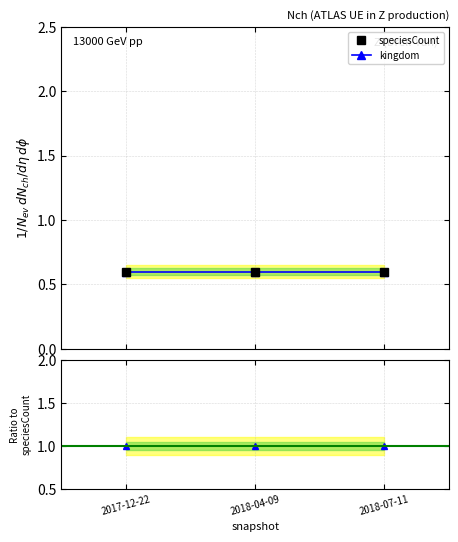

The speciesCount series shows 0.6 at 2018-07-11. True or false?

True